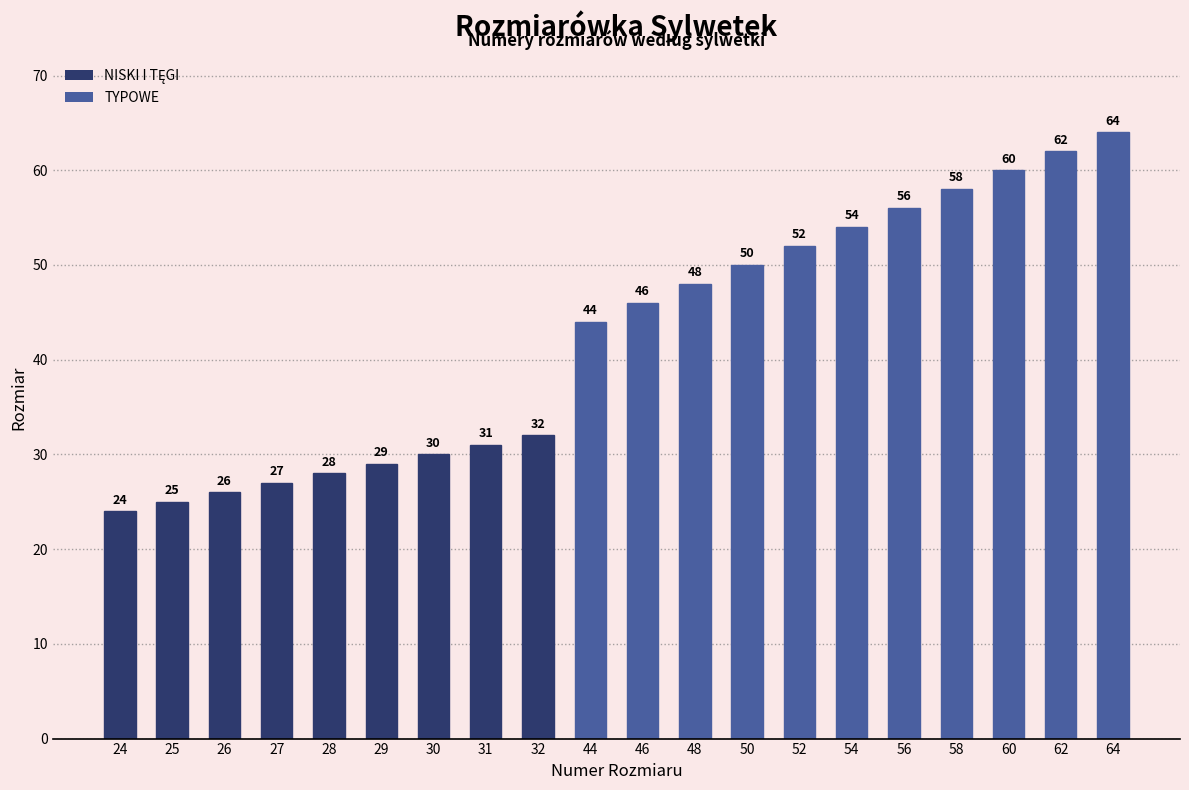

What is the value of the 18th bar from the left?

60